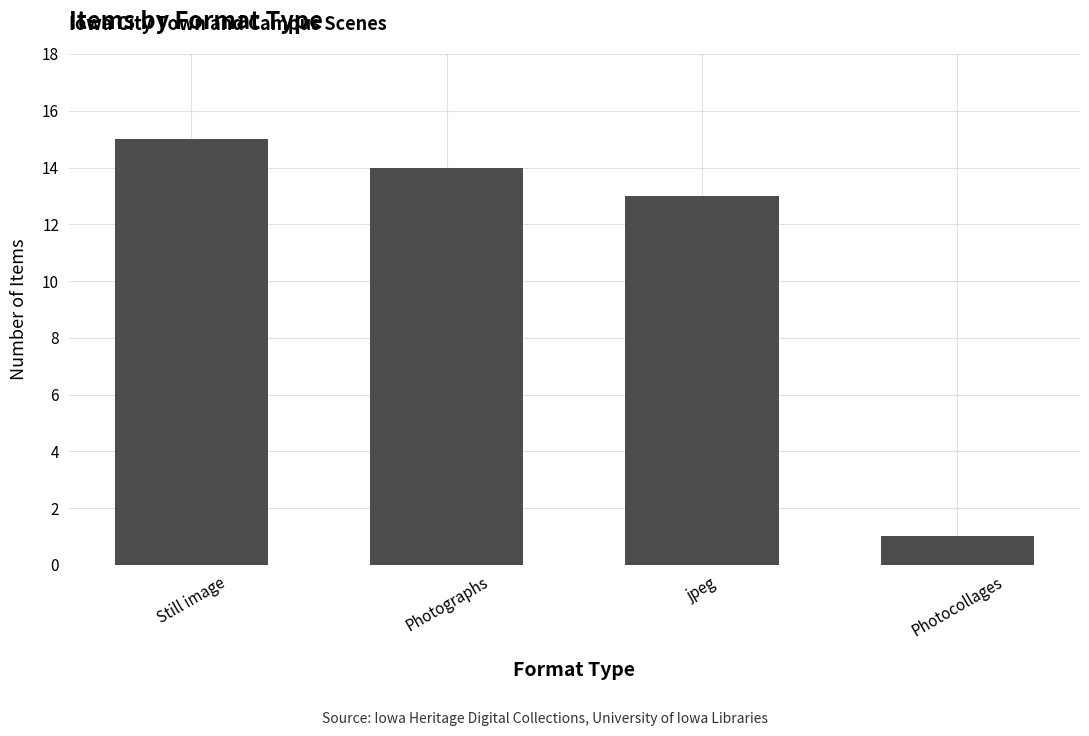

What is the change in value from Photographs to Photocollages?

-13